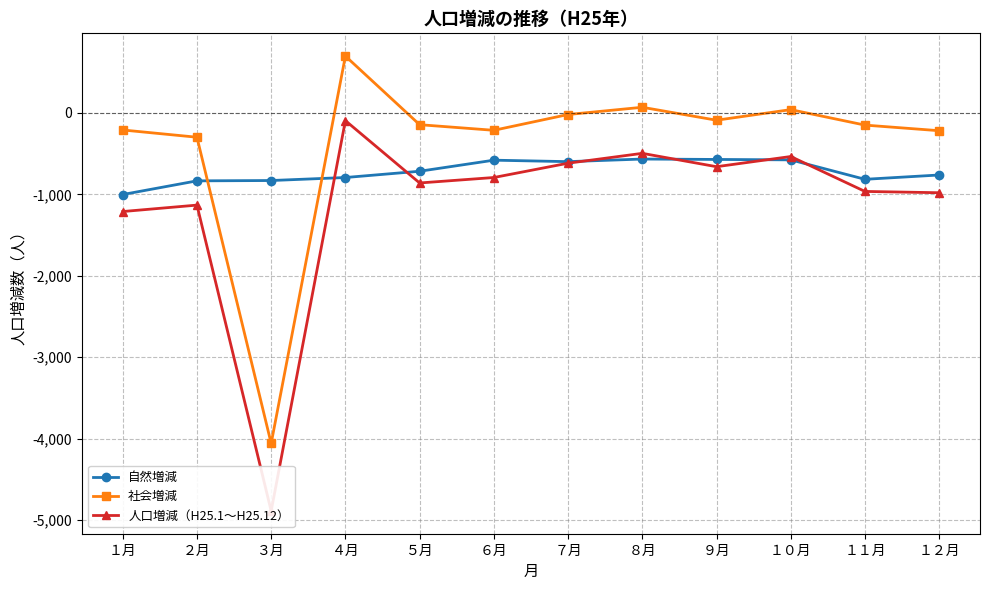

What is the difference between the 社会増減 values at ７月 and ３月?

4041